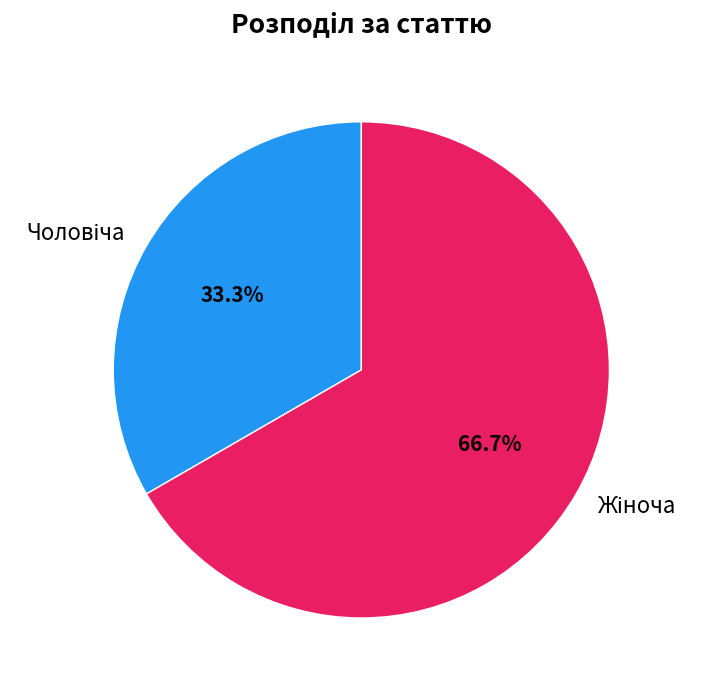

Count the number of slices in the pie.

2